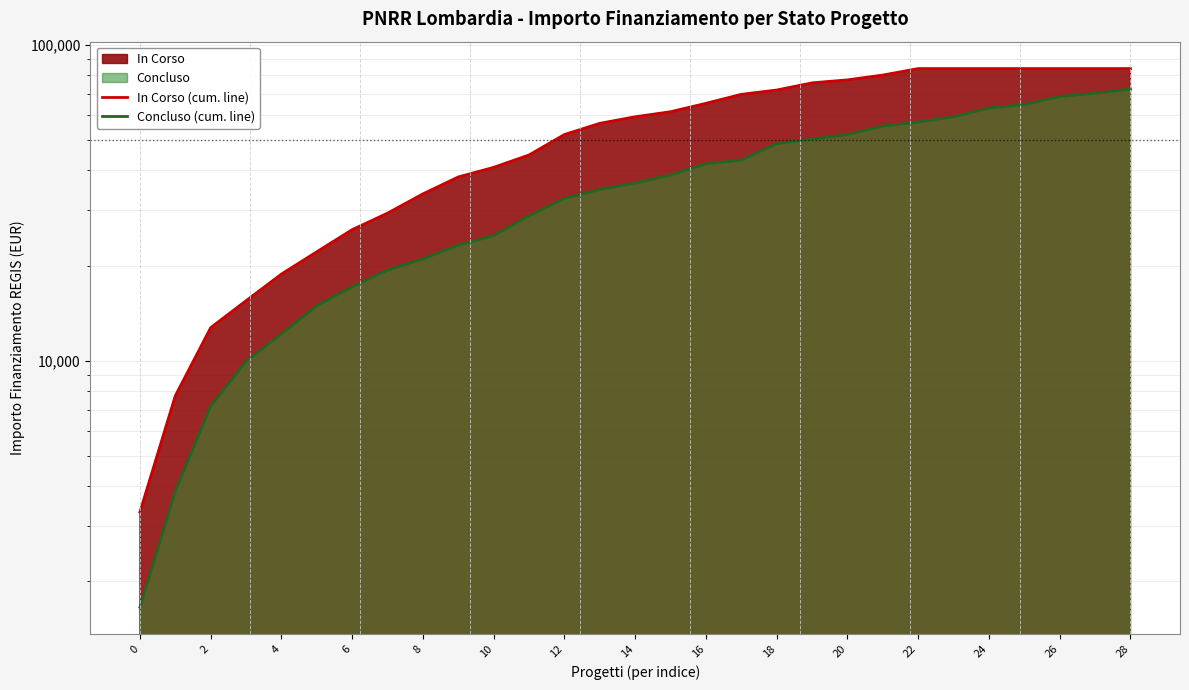

True or false: In Corso (cum. line) and Concluso (cum. line) cross at least once.

False